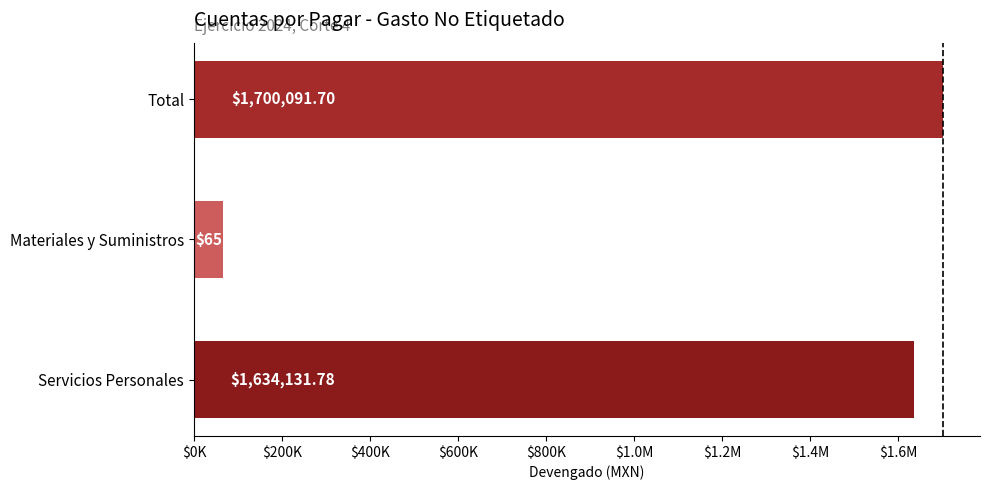

Are the bars horizontal?

Yes